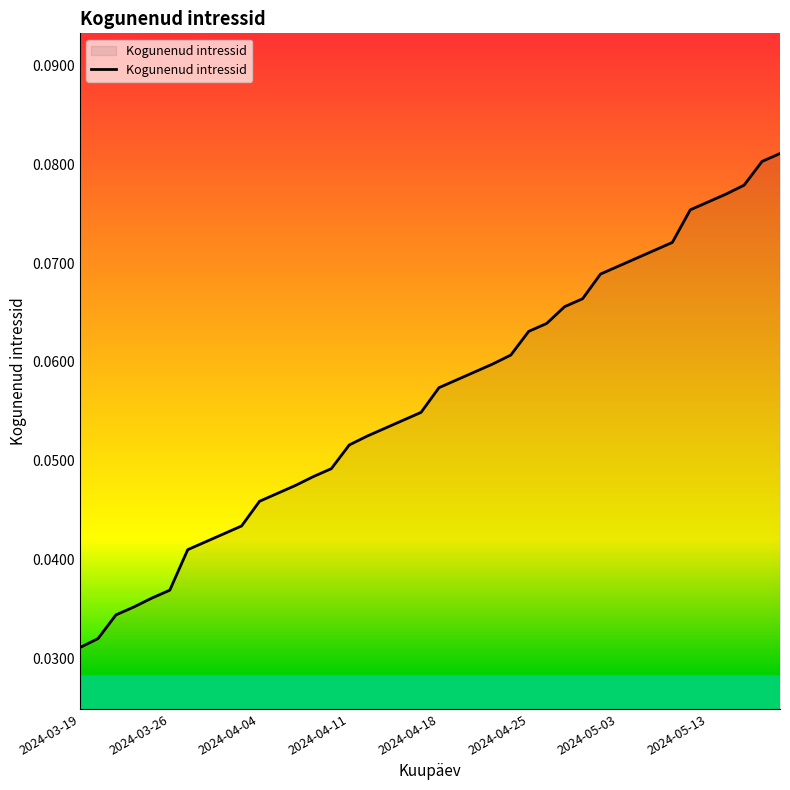

What is the average value?

0.1